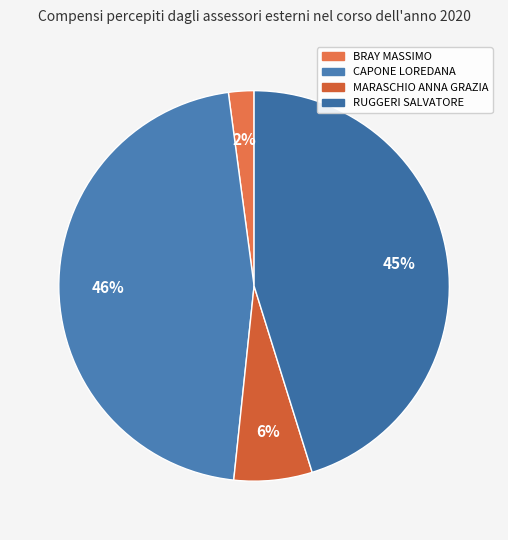

Between RUGGERI SALVATORE and MARASCHIO ANNA GRAZIA, which is larger?

RUGGERI SALVATORE